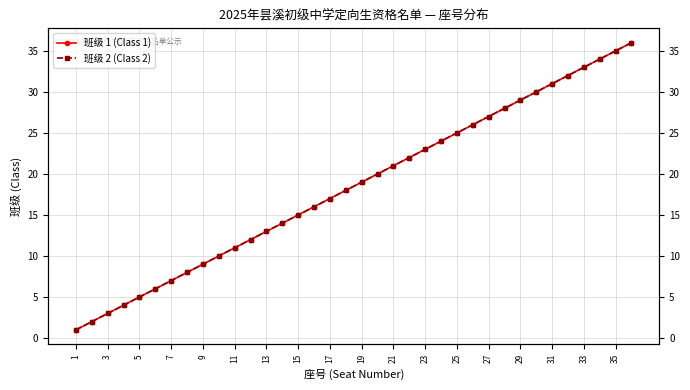

Is this an area chart (filled region under the line)?

No